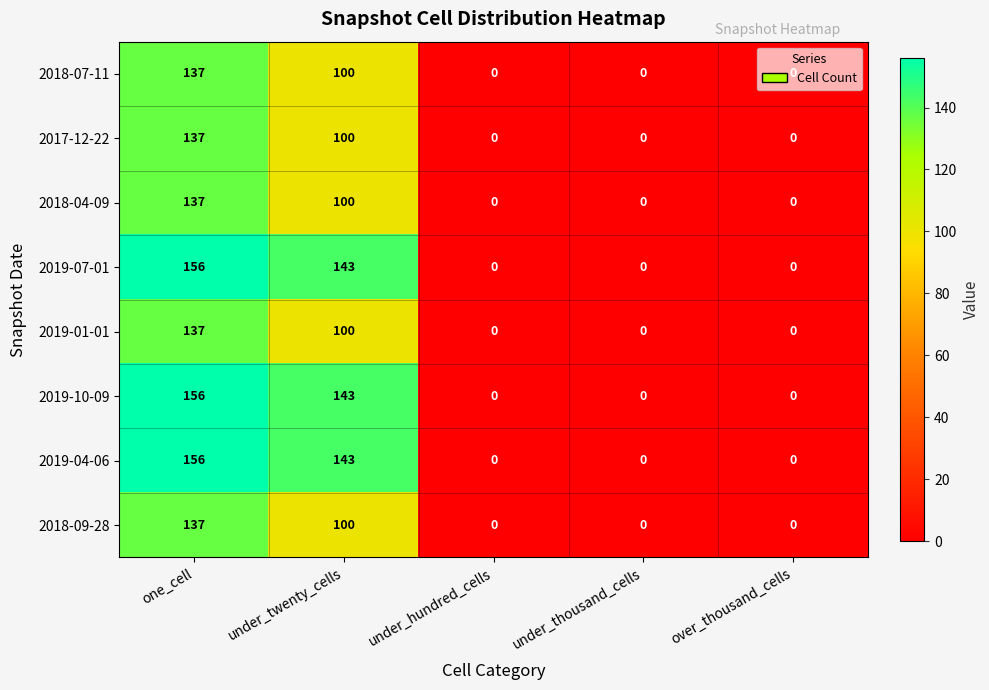

Is it true that 2018-04-09 equals 137 at one_cell?

True